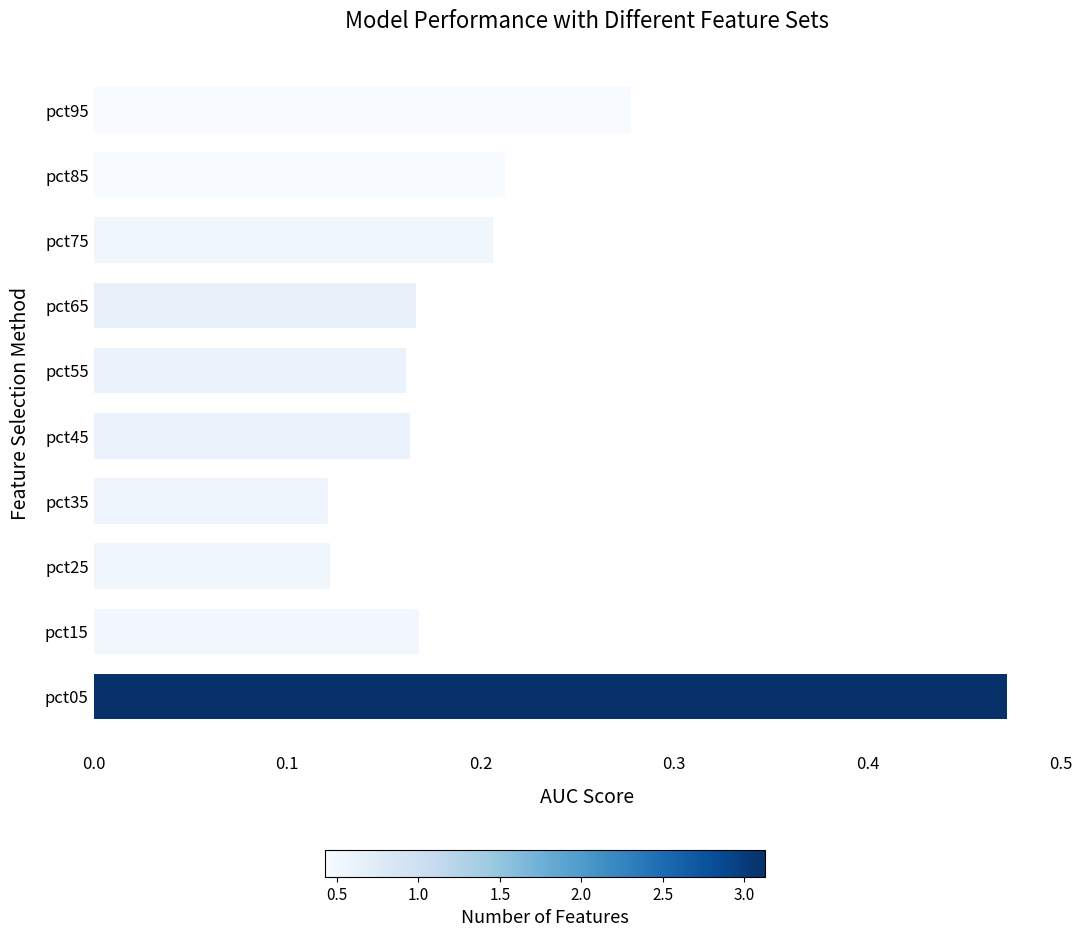

Count the values in the range 0 to 1.

10